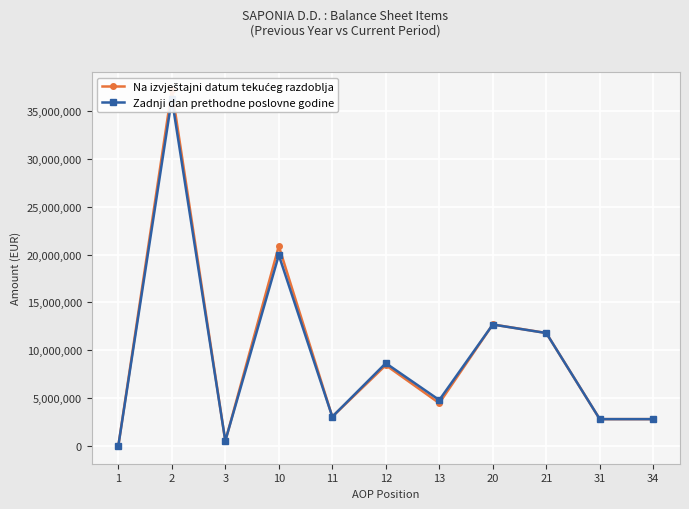

The value of Na izvještajni datum tekućeg razdoblja at 12 is 2298543. True or false?

False